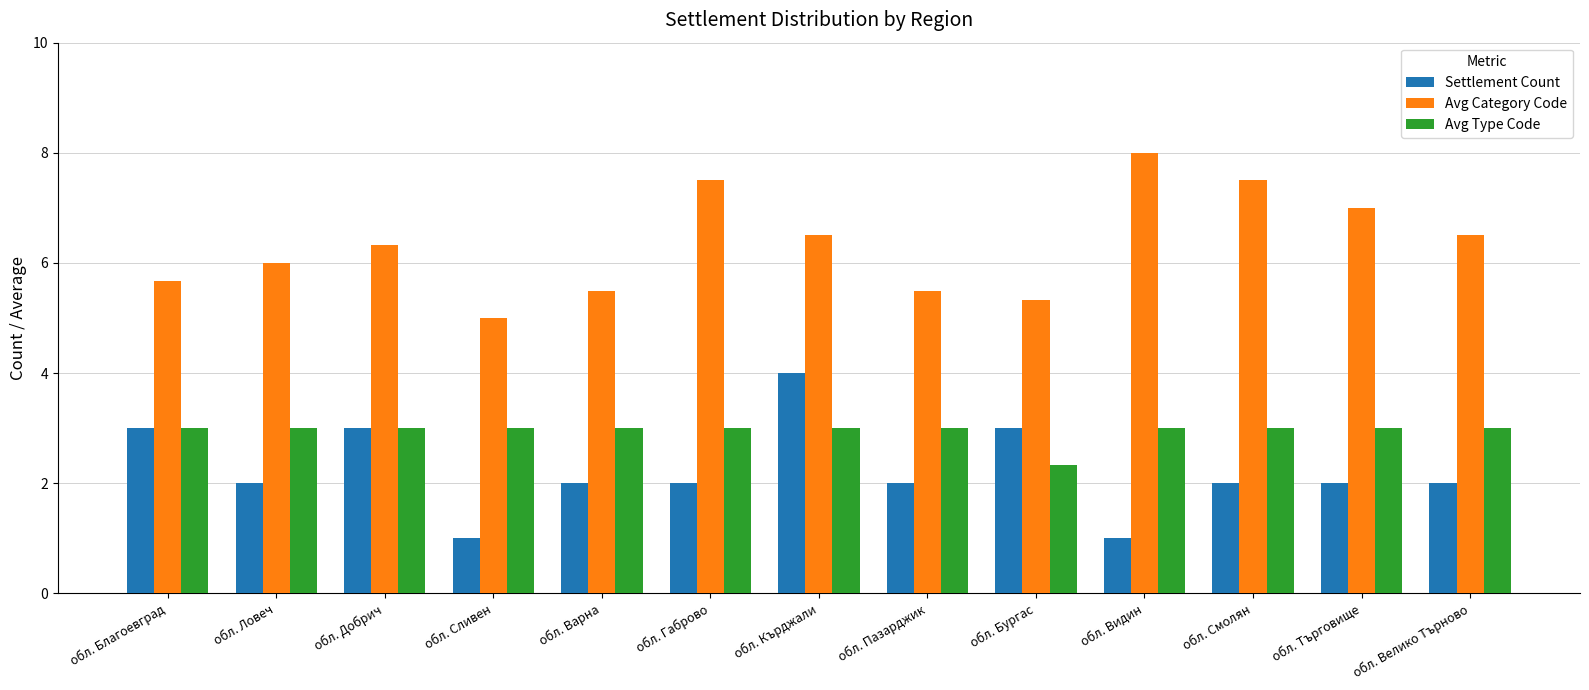

Between обл. Ловеч and обл. Габрово, which series saw the biggest shift?

Avg Category Code